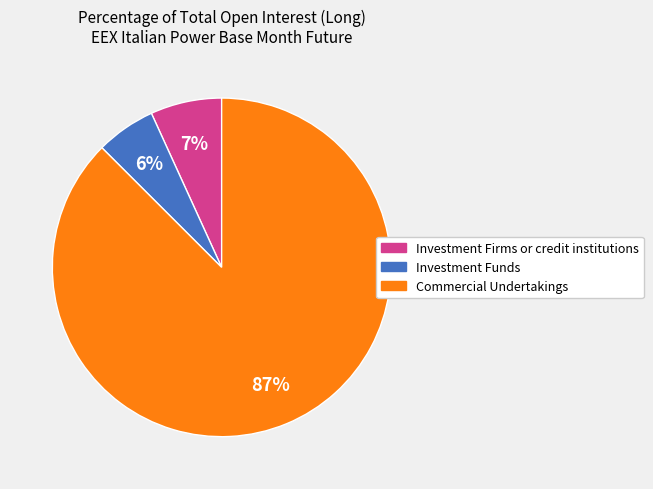

To the nearest percent, what percentage of the pie is Investment Funds?

6%